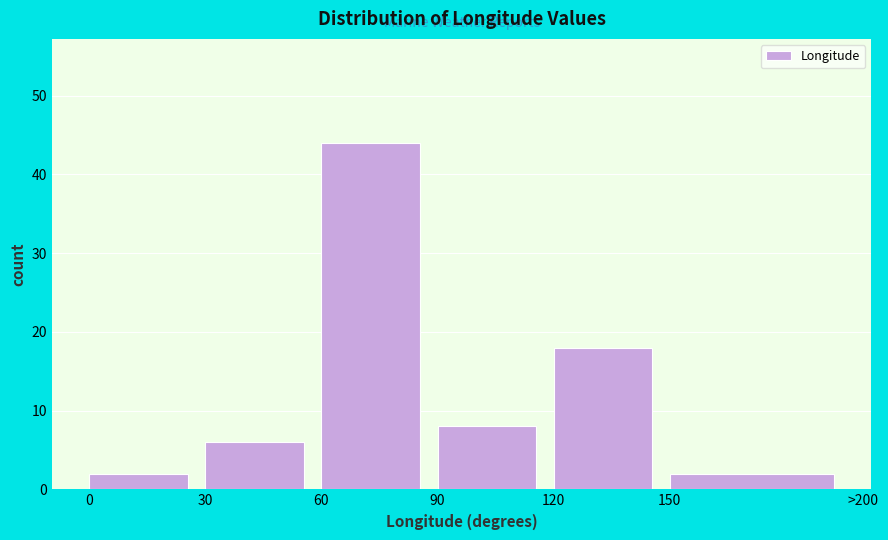

Reading left to right, what are all the values shown in this chart?

2	6	44	8	18	2